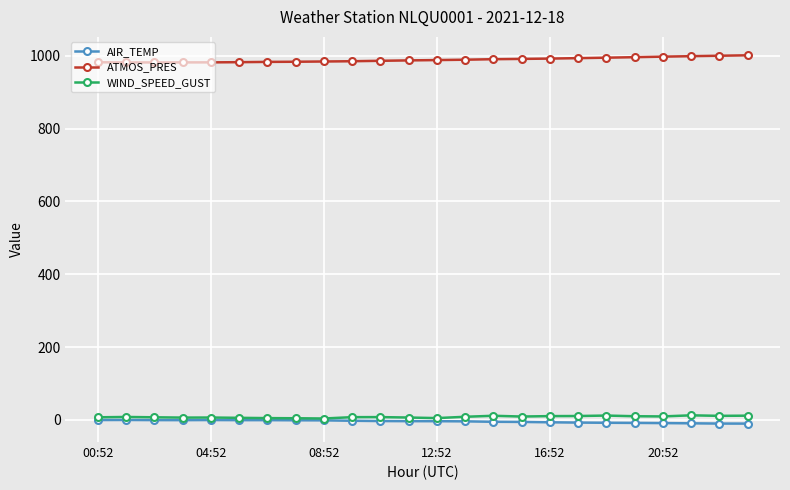

How many data points in WIND_SPEED_GUST are above 7?

16